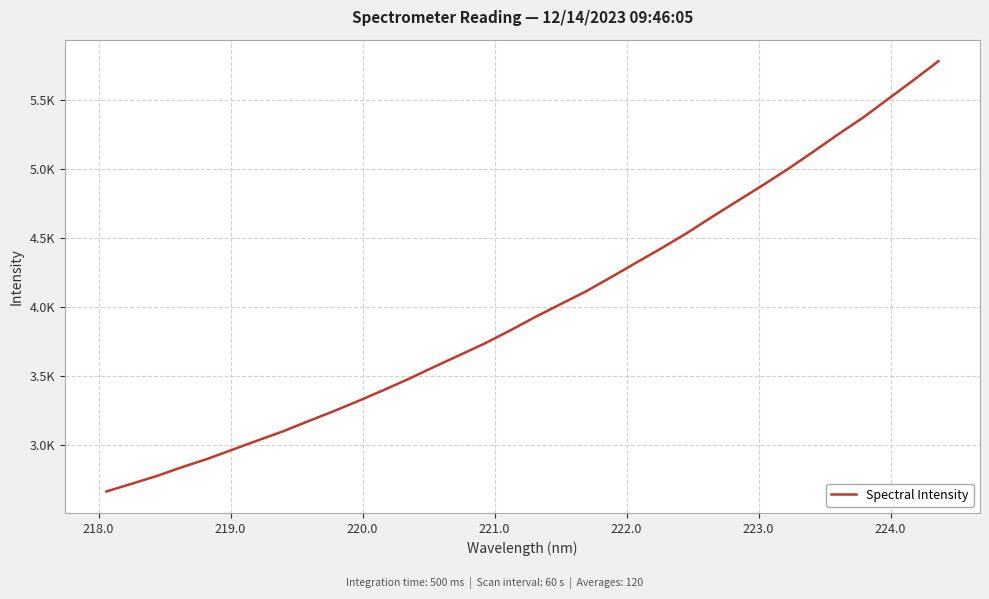

Does the chart have visible grid lines?

Yes